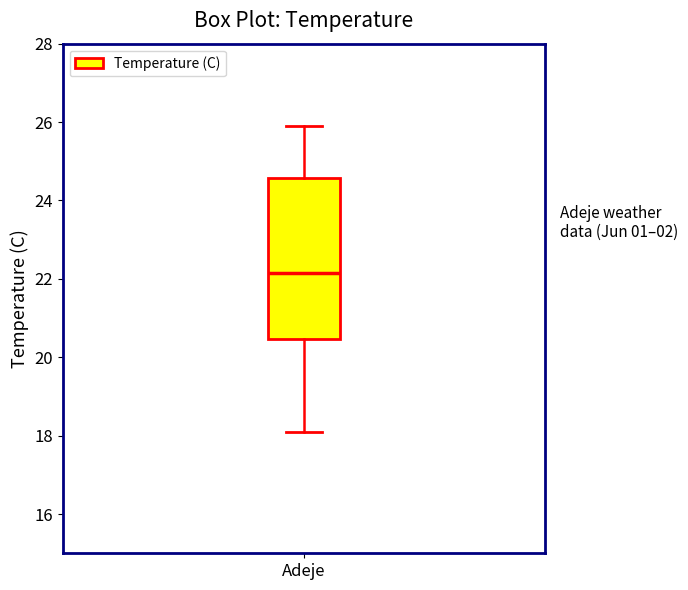

Read this box plot against the y-axis: the position of the median line, the range covered by the box, and the ends of both whiskers. The values are not printed on the chart, so give them approximately, as read against the axis.

median 22.2, box 20.4 to 24.6, whiskers 18.2 to 26.0